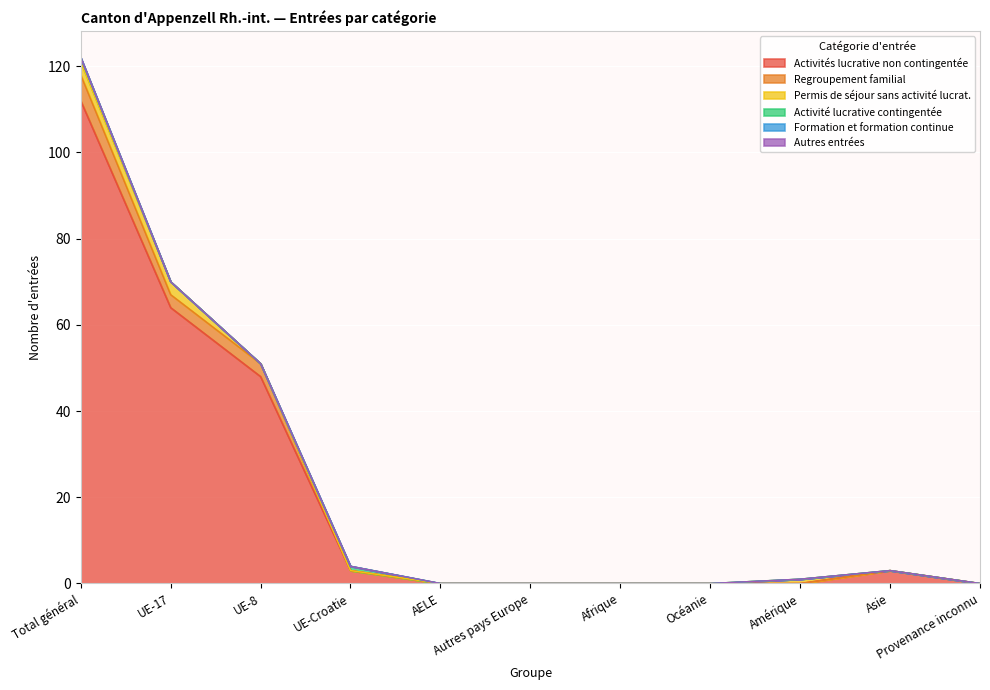

What is the value of the Activité lucrative contingentée point at the 1st from the left?

1